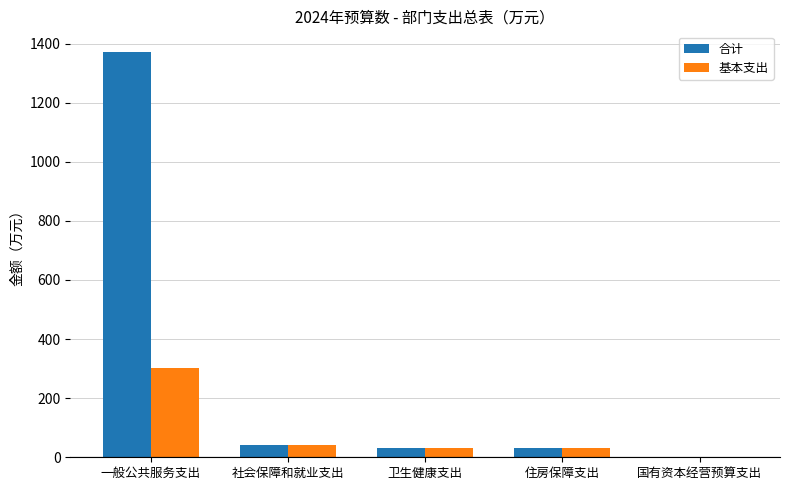

What is the sum of all 基本支出 values?

406.4